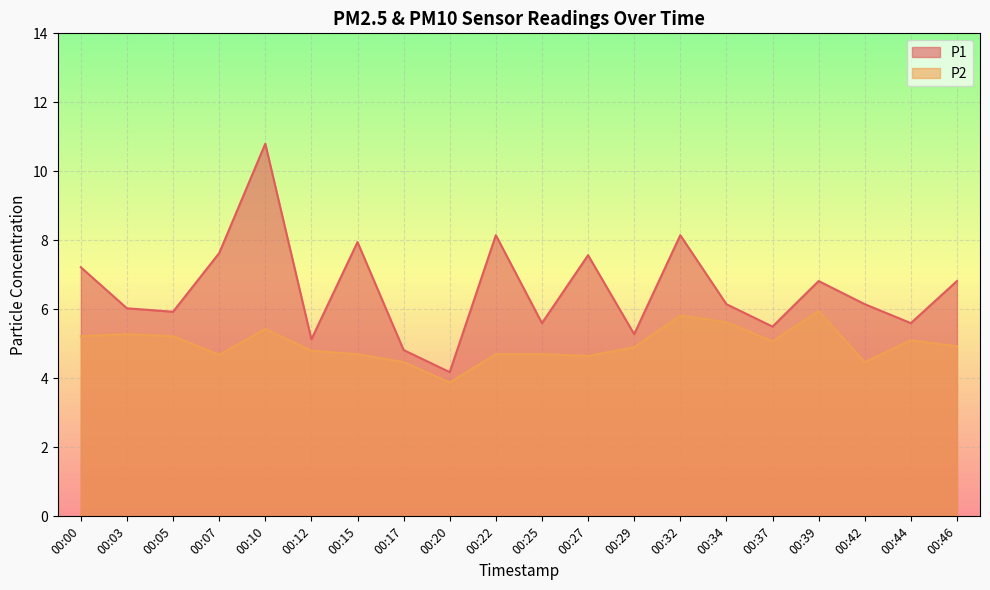

Rank the series by their maximum value, from lowest to highest.

P2, P1